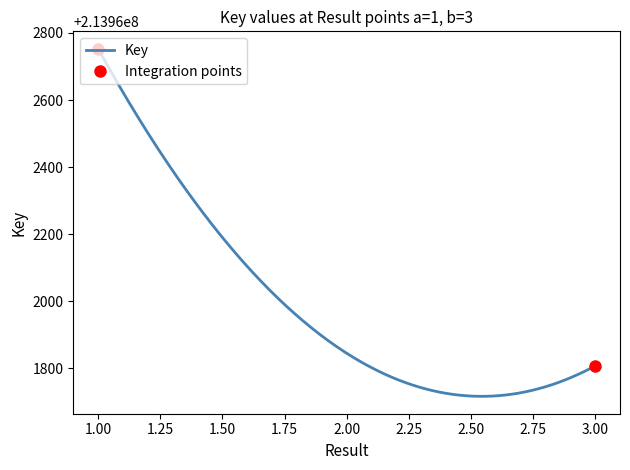

True or false: the data shows 213961807 at 3.

True